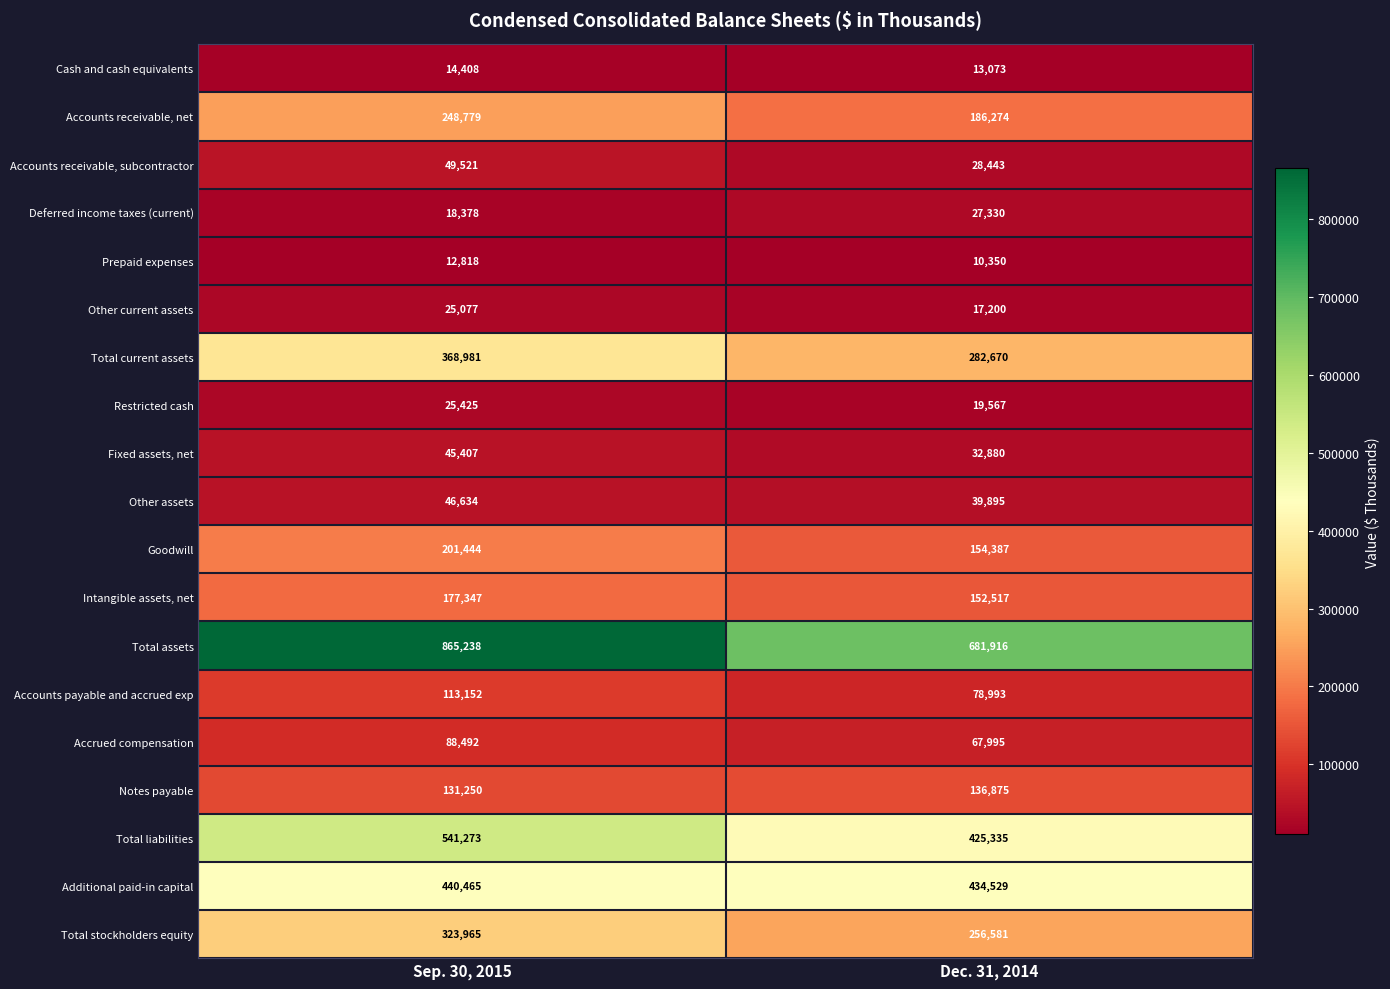

Which category has the lowest value across all series?

Dec. 31, 2014